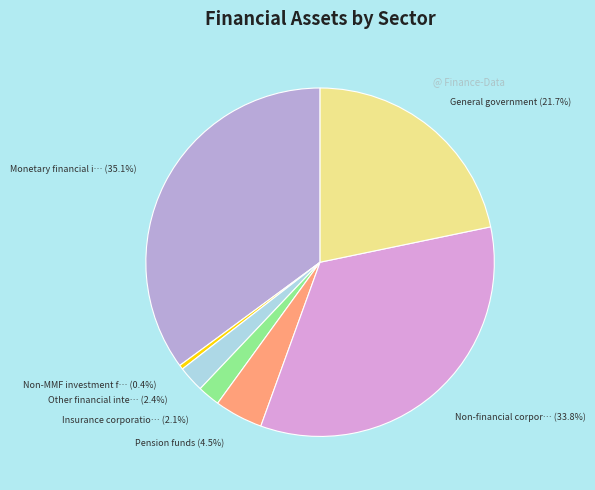

Does any single category account for the majority?

No